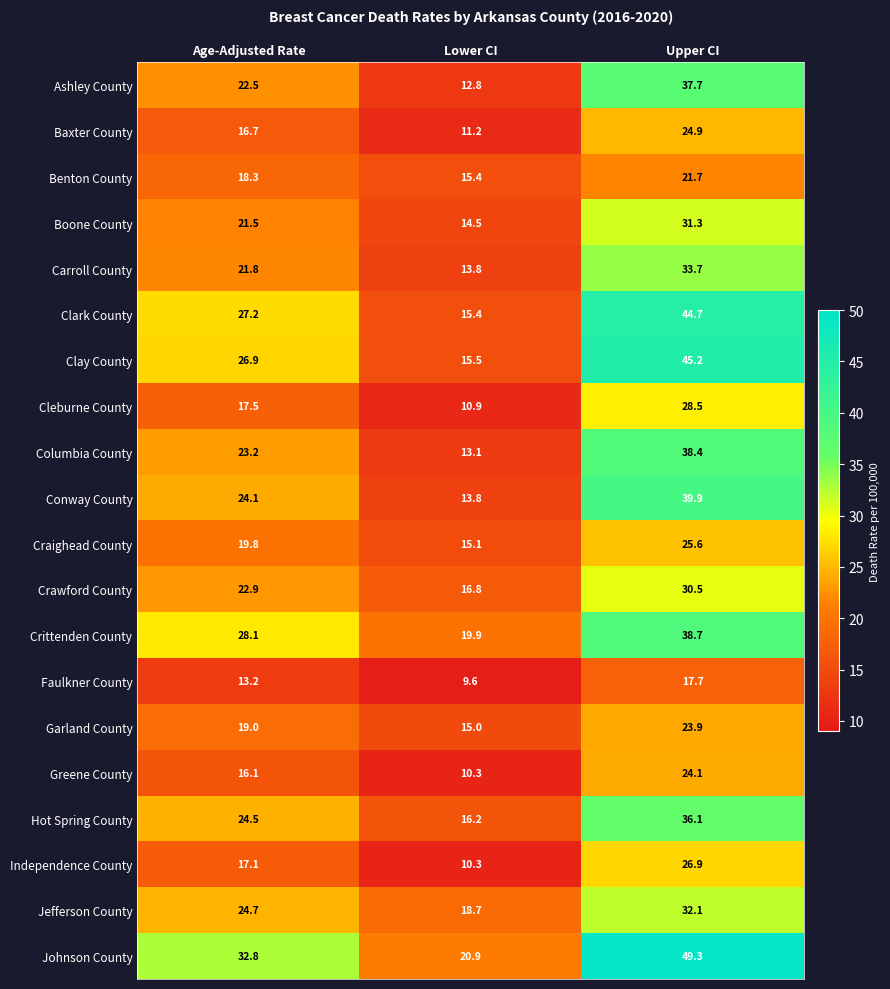

What is the maximum value shown in the chart?

49.3